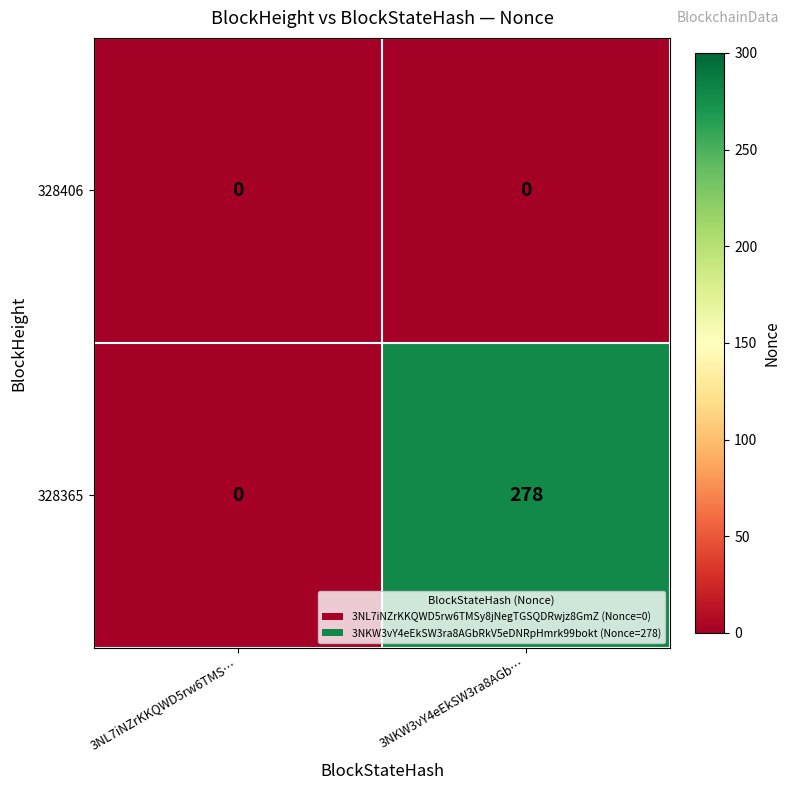

Reading left to right, what are all the values shown in this chart?

328406: 0	0
328365: 0	278